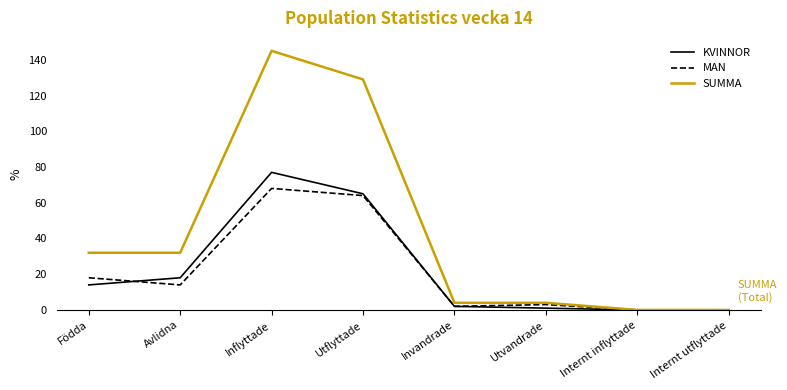

Reading left to right, transcribe all the data shown in this chart.

KVINNOR: Födda=14	Avlidna=18	Inflyttade=77	Utflyttade=65	Invandrade=2	Utvandrade=1	Internt inflyttade=0	Internt utflyttade=0
MAN: Födda=18	Avlidna=14	Inflyttade=68	Utflyttade=64	Invandrade=2	Utvandrade=3	Internt inflyttade=0	Internt utflyttade=0
SUMMA: Födda=32	Avlidna=32	Inflyttade=145	Utflyttade=129	Invandrade=4	Utvandrade=4	Internt inflyttade=0	Internt utflyttade=0